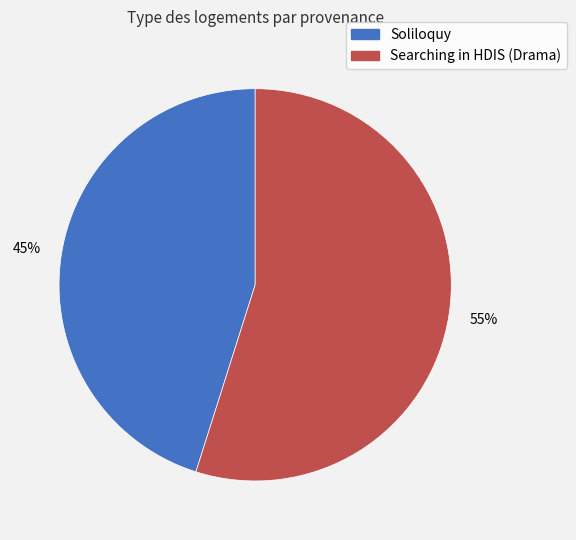

To the nearest percent, what portion does Soliloquy represent?

45%